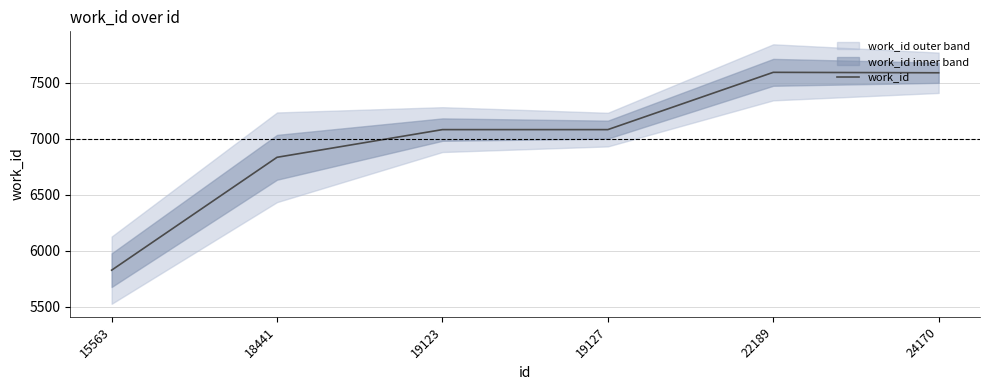

How many values are below 7080?

2